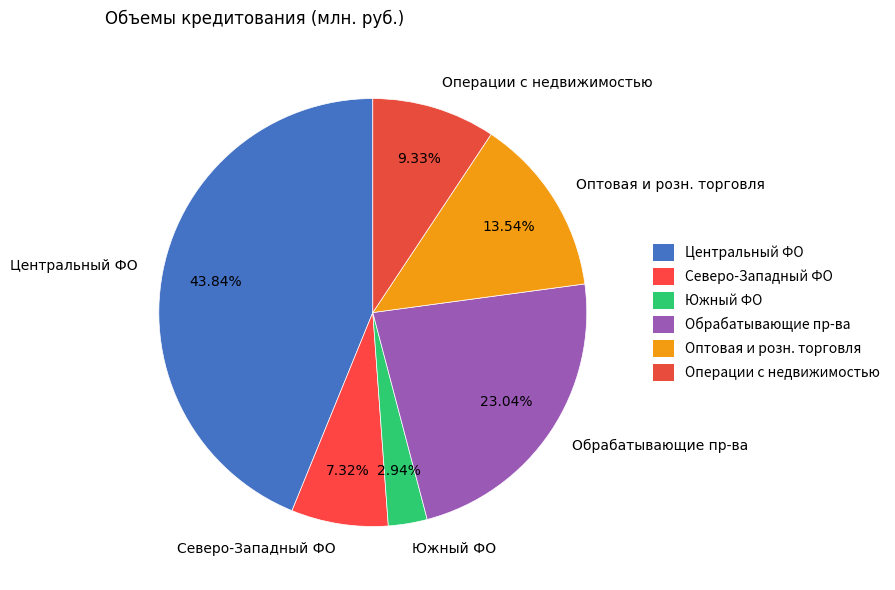

What is the smallest slice in the pie chart?

Южный ФО